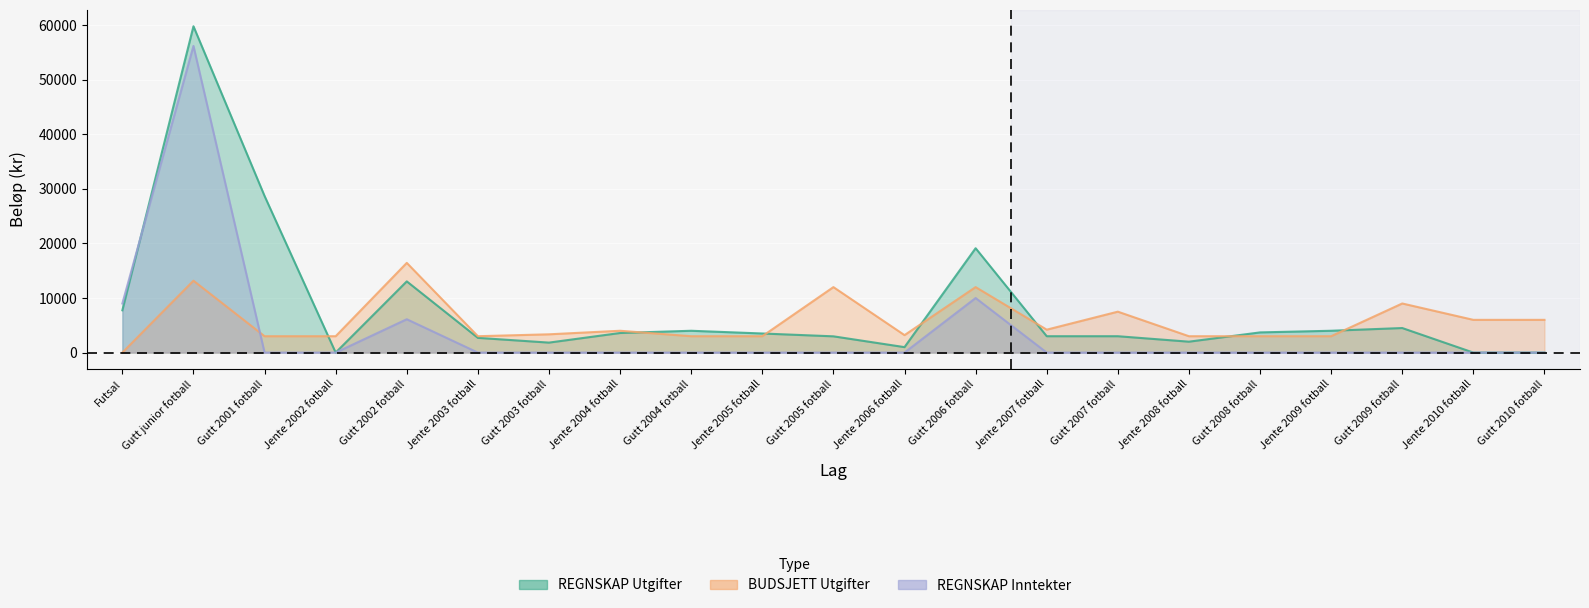

What is the label of the 1st point from the right?

Gutt 2010 fotball